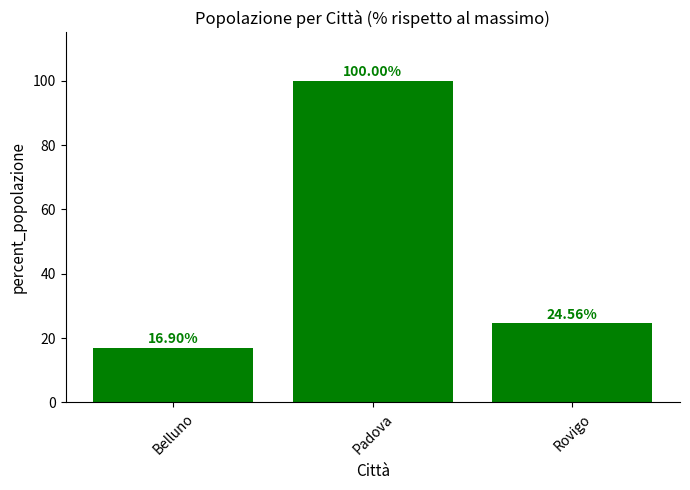

List the labels in order of value, smallest first.

Belluno, Rovigo, Padova